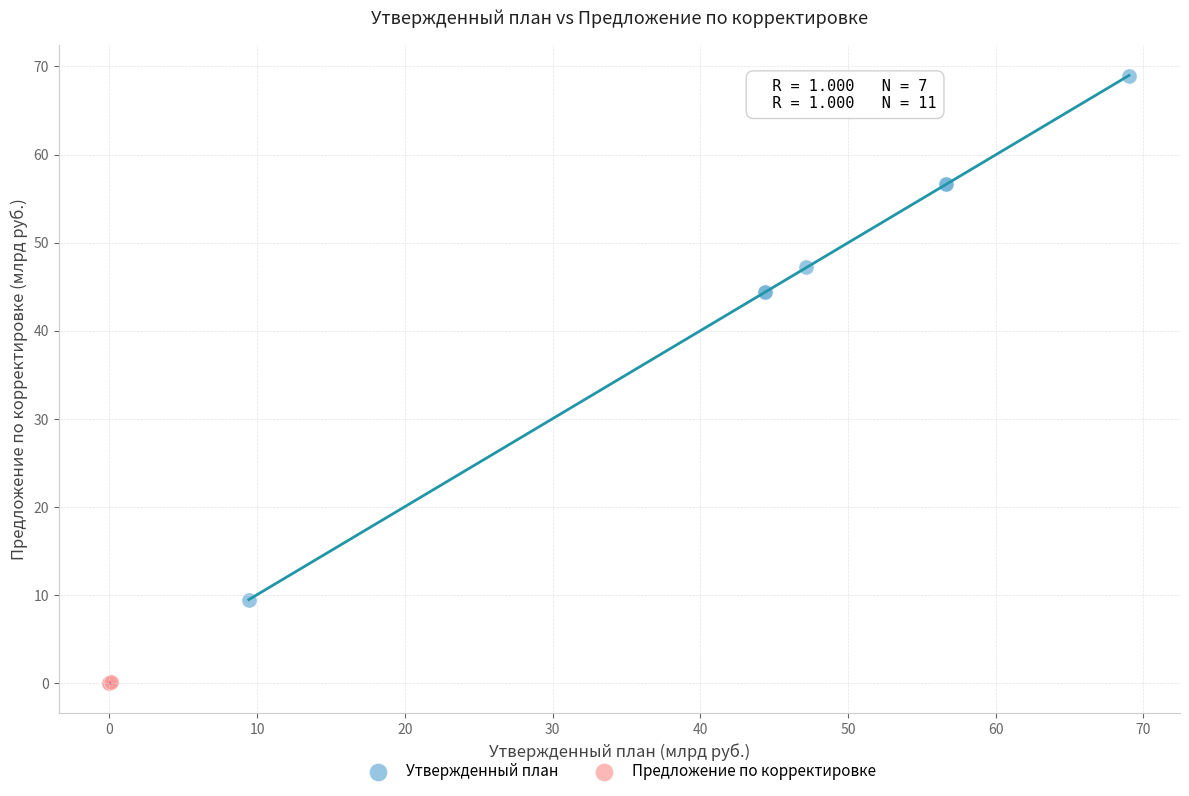

Which series has the widest spread of Y values?

Утвержденный план